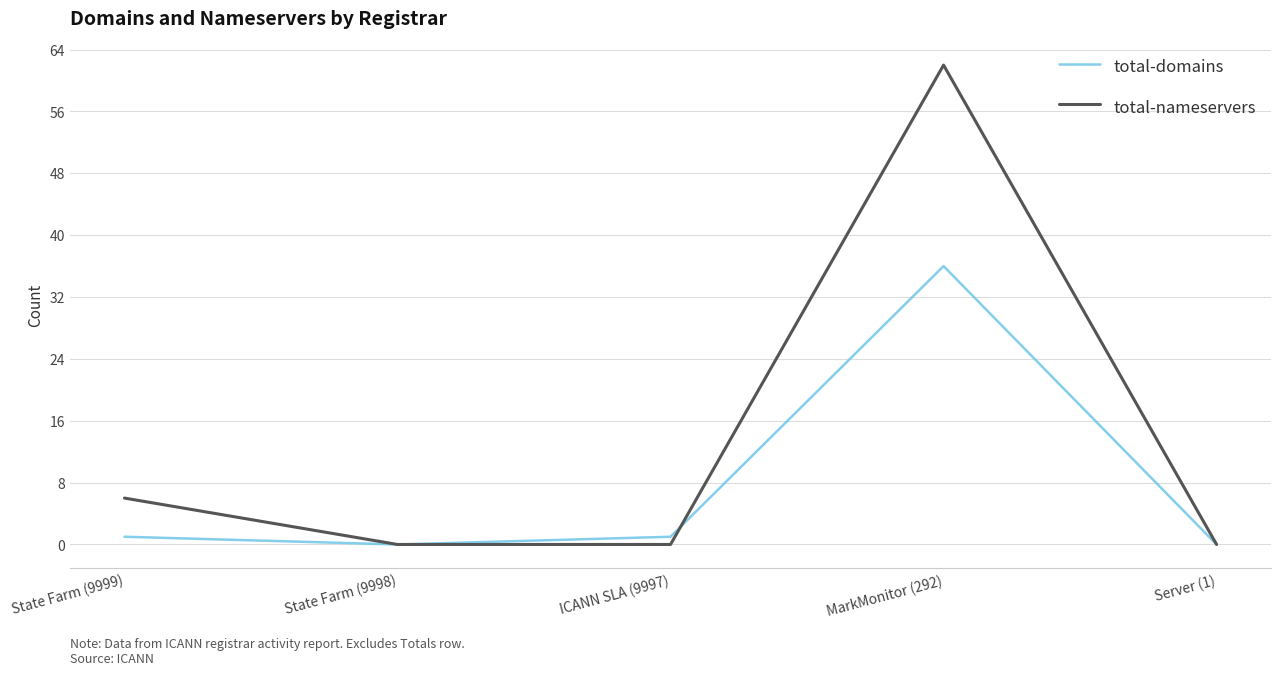

What is the difference between the highest and lowest values at MarkMonitor (292)?

26